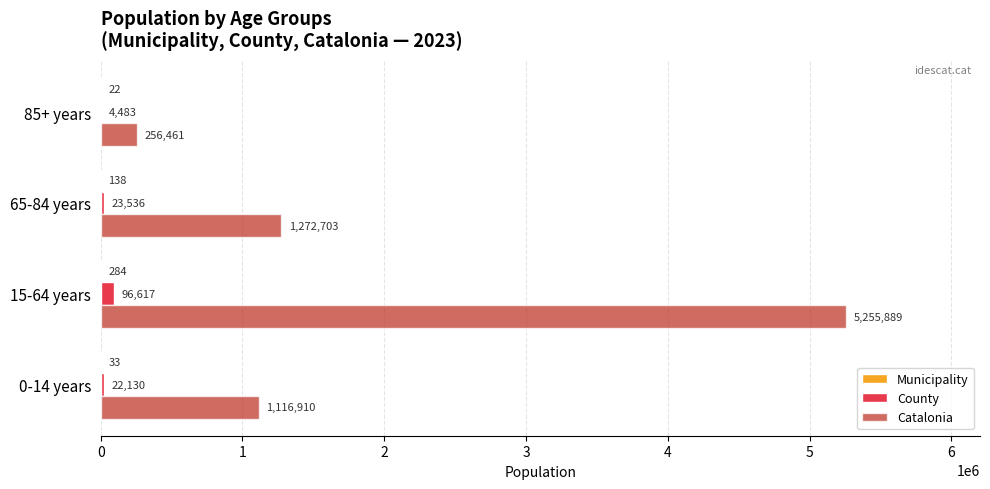

At which label is Catalonia closest to 2756175?

65-84 years